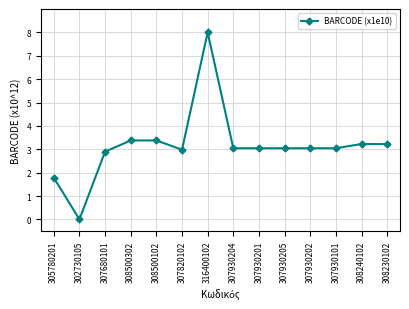

What is the sum of all values?

44.1